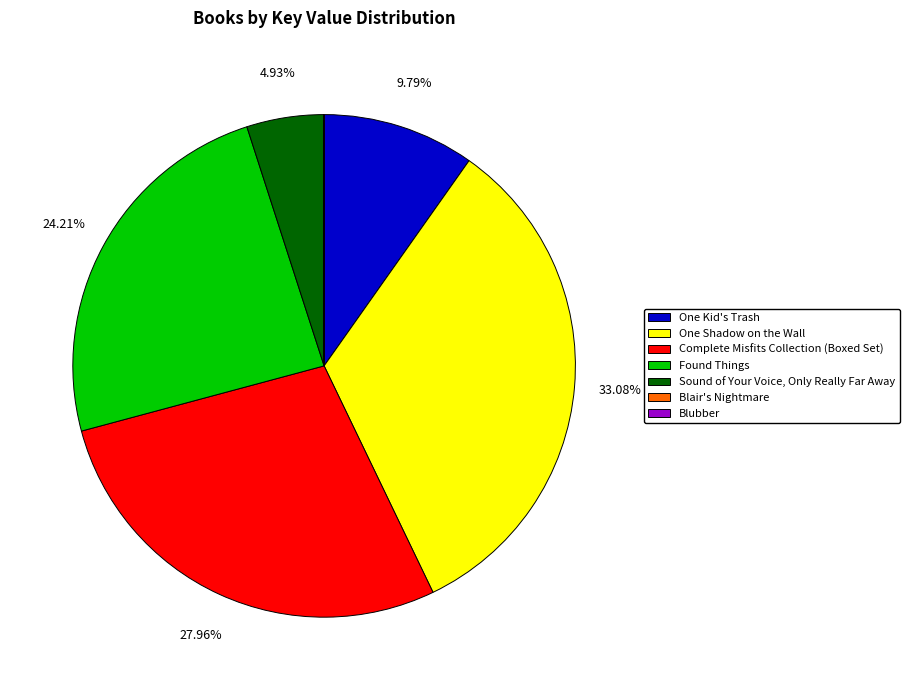

What is the ratio of the value at Complete Misfits Collection (Boxed Set) to the value at Found Things?

1.2